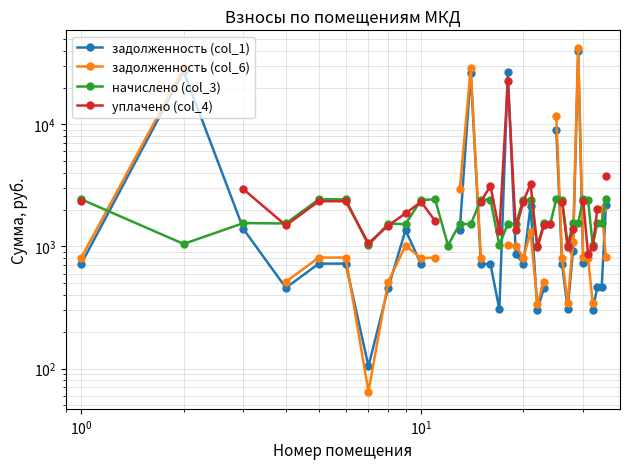

Which series has the largest range (max minus min)?

задолженность (col_6)